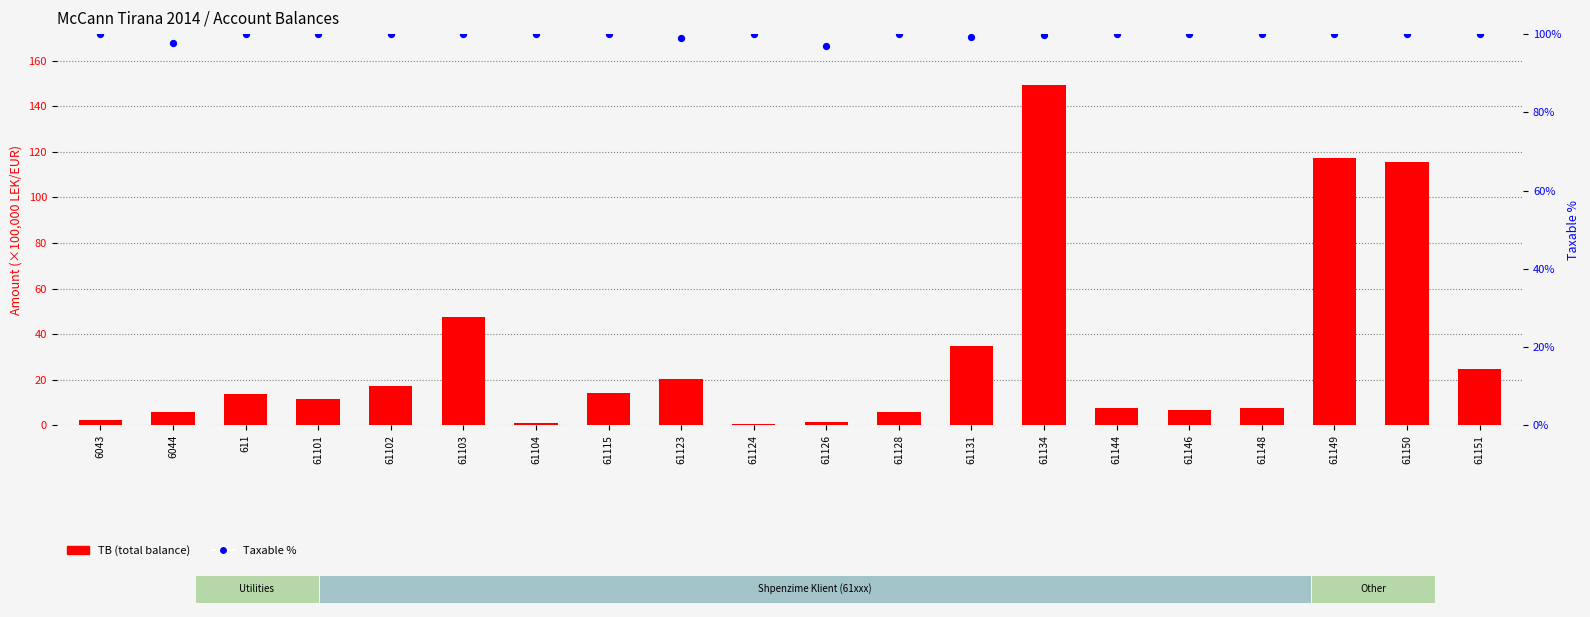

Is the value of Taxable % at 61101 greater than the value of TB (total) at 61148?

Yes